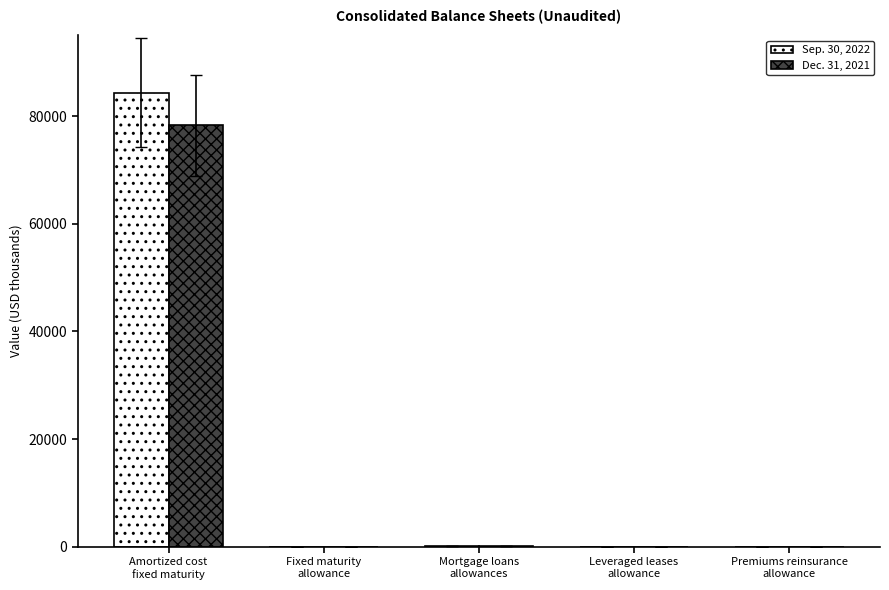

What is the sum of the Sep. 30, 2022 values at Mortgage loans
allowances and Leveraged leases
allowance?

112